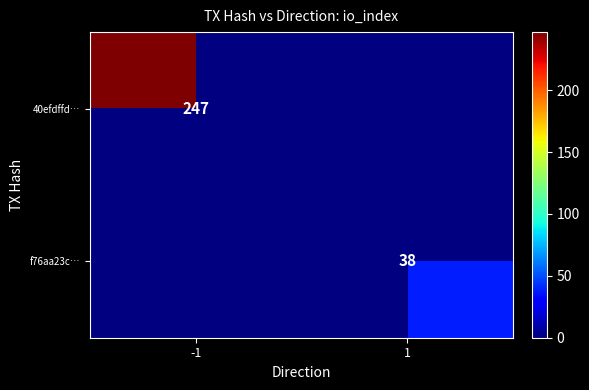

True or false: 40efdffd… has a value of 247 at -1.

True